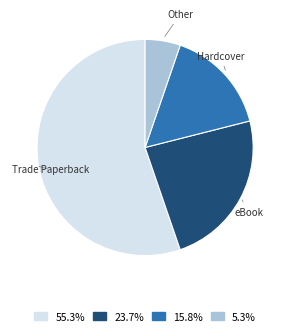

Is it true that eBook is 38% of the pie?

False